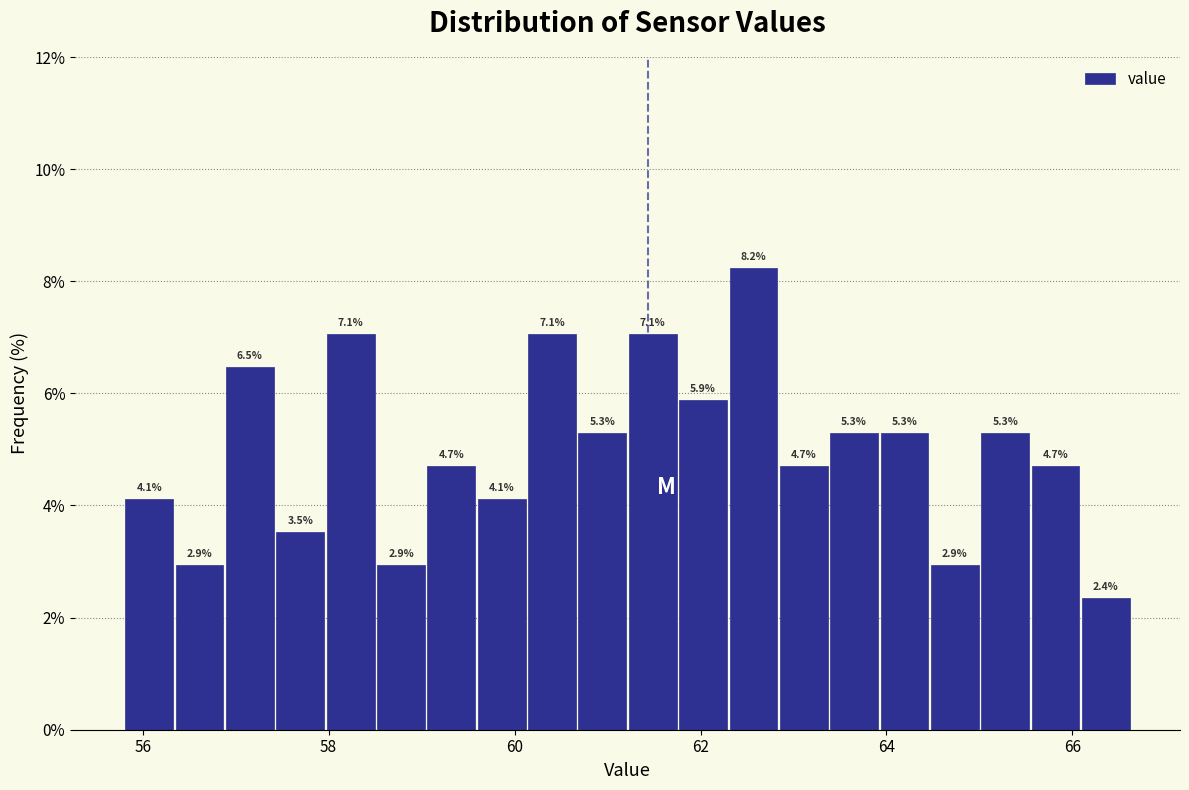

Read against the x-axis, roughly where is the centre of the tallest bar?

62.6